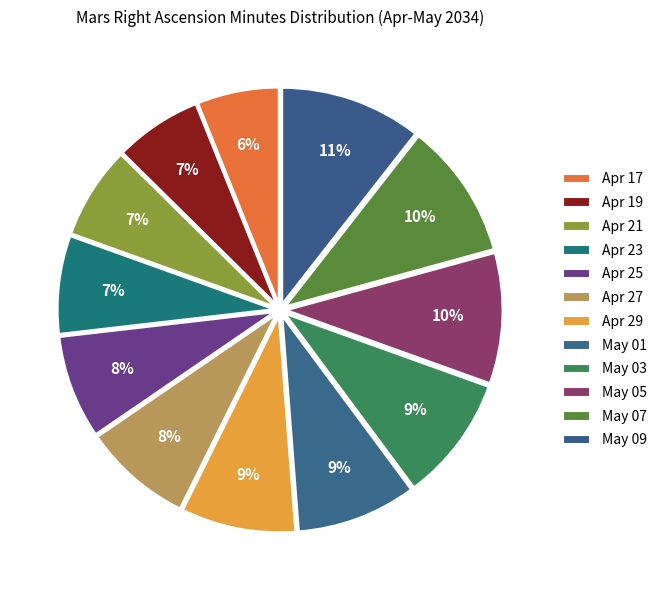

To the nearest percent, what is the difference between the Apr 27 and May 05 slice percentages?

2%